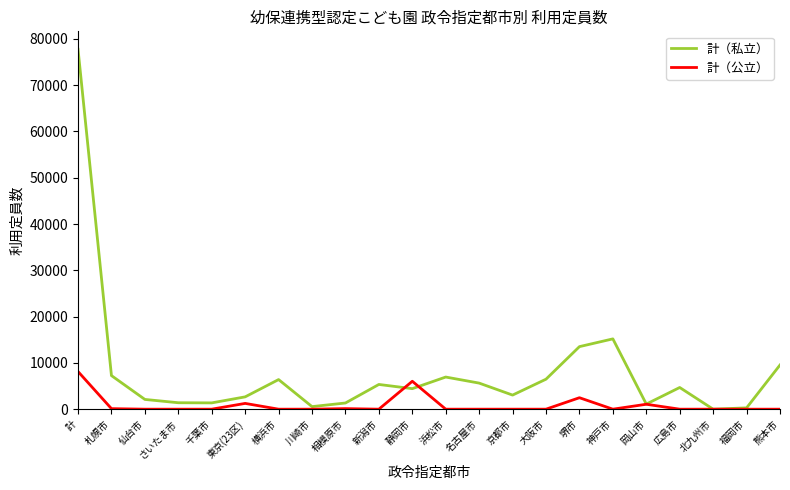

True or false: 計（私立） has a value of 13513 at 堺市.

True